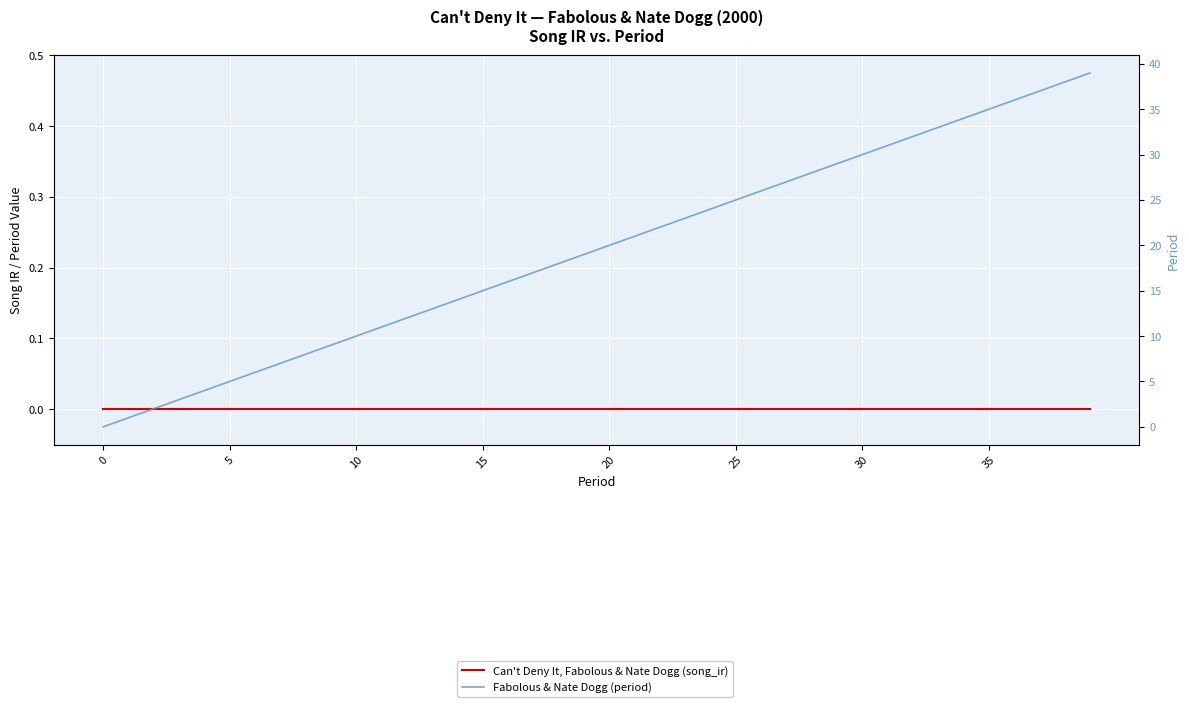

How many data points in Fabolous & Nate Dogg (period) are less than 20?

20